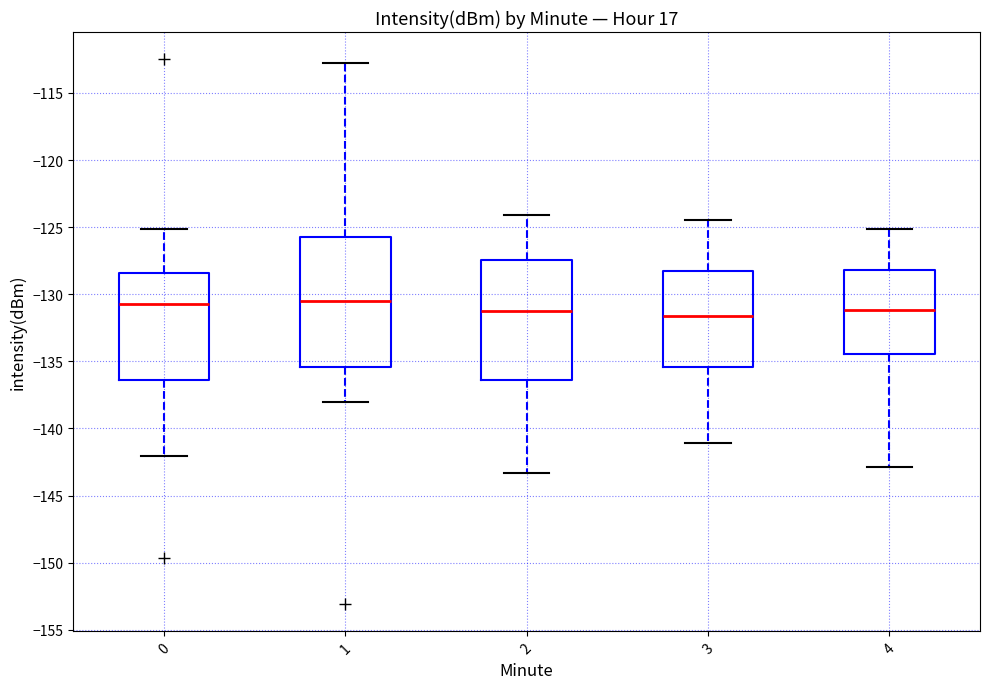

Reading left to right, read every box against the y-axis: the position of its median line, the range the box covers, and the ends of its whiskers. The values are not printed on the chart, so give them approximately, as read against the axis.

0: median -131.0, box -136.5 to -128.5, whiskers -142.0 to -125.0
1: median -130.5, box -135.5 to -125.5, whiskers -138.0 to -113.0
2: median -131.0, box -136.5 to -127.5, whiskers -143.5 to -124.0
3: median -131.5, box -135.5 to -128.0, whiskers -141.0 to -124.5
4: median -131.0, box -134.5 to -128.0, whiskers -143.0 to -125.0